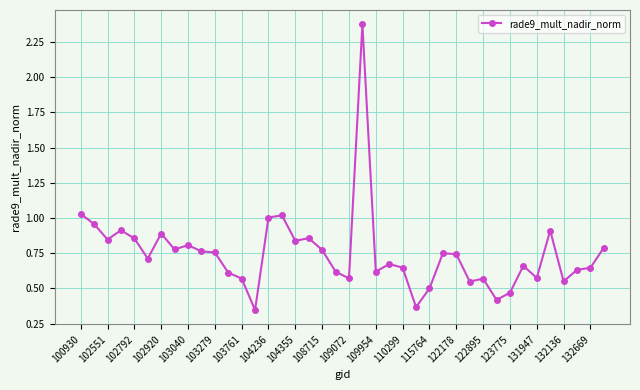

What is the sum of all values?

29.9